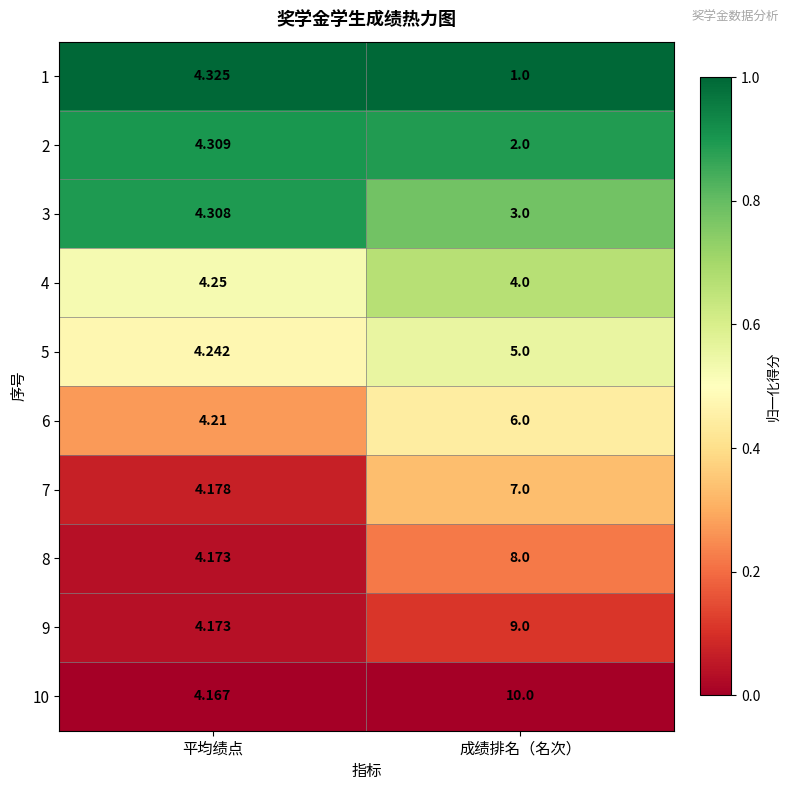

Which series has the widest spread of values?

10